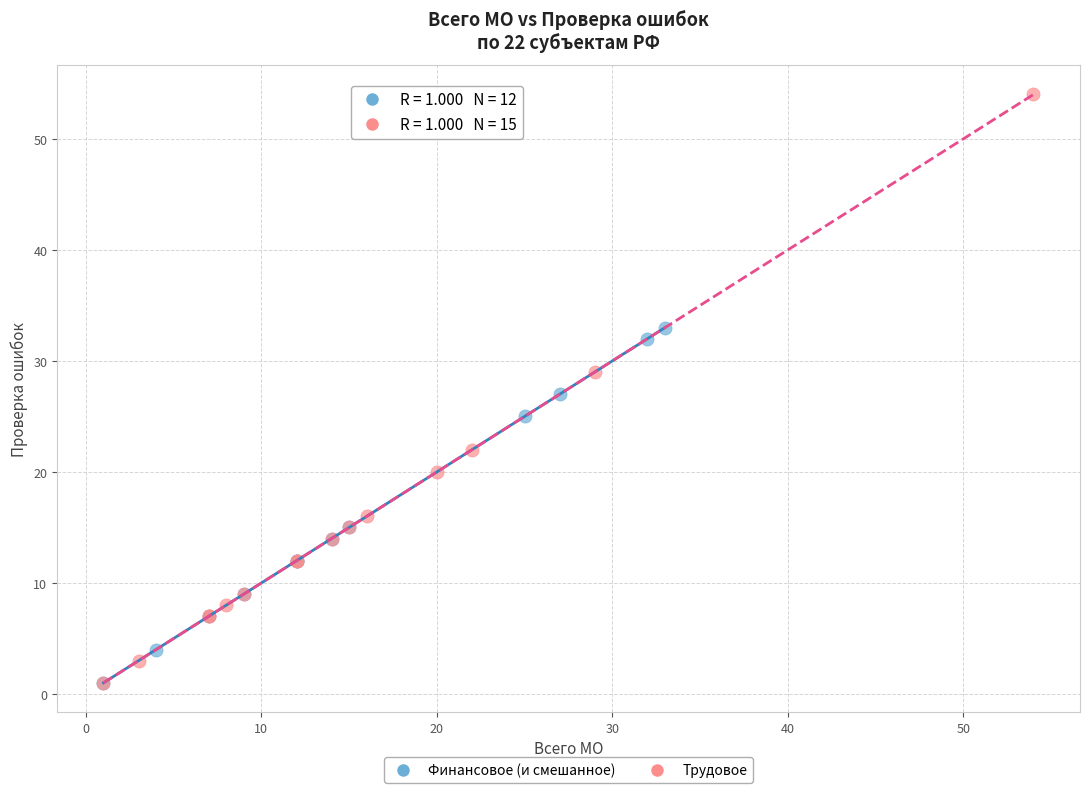

Which series contains the highest Y value?

Трудовое